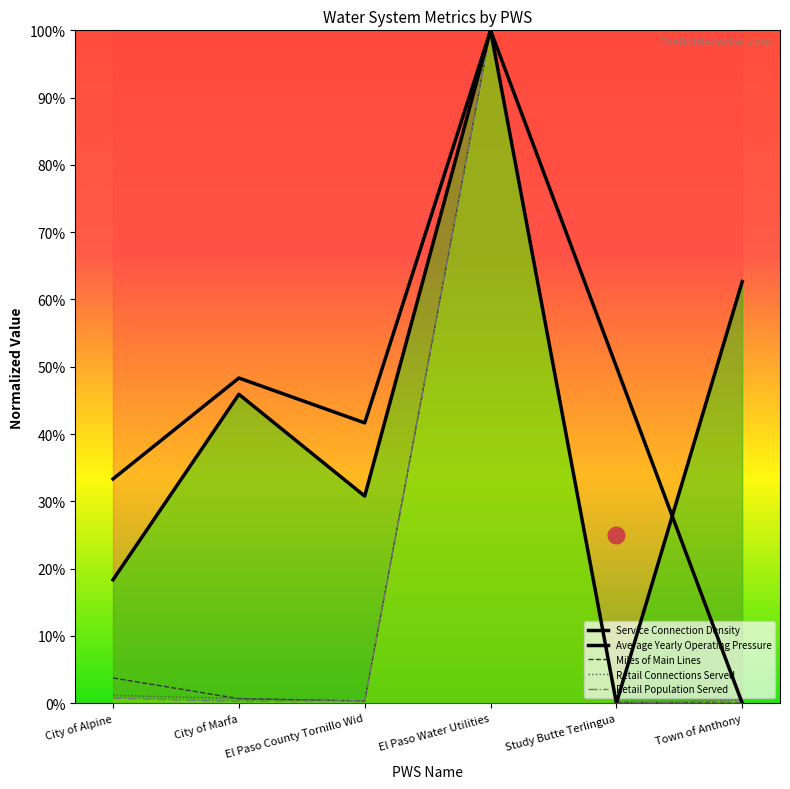

Which series changed the most between El Paso Water Utilities and Town of Anthony?

Average Yearly Operating Pressure